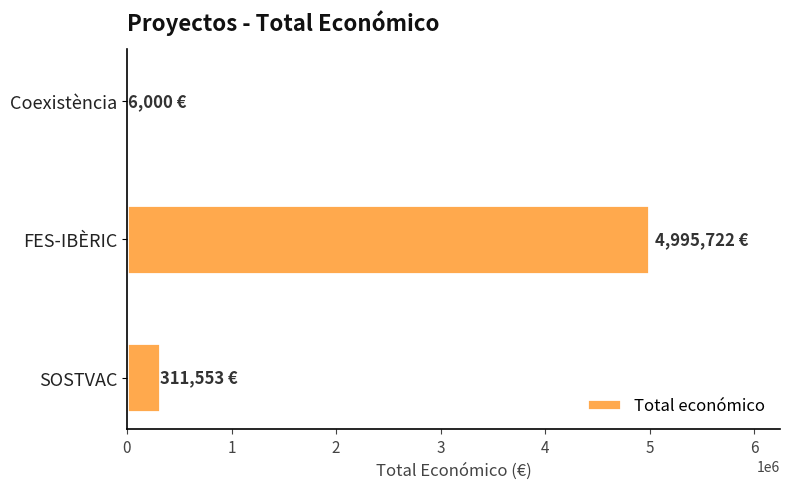

What is the sum of the values at FES-IBÈRIC and SOSTVAC?

5307275